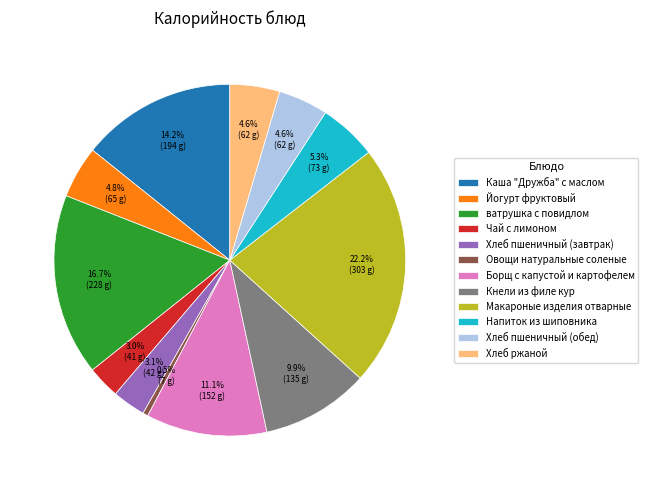

What percentage do Кнели из филе кур and Хлеб пшеничный (завтрак) together represent?

13.0%